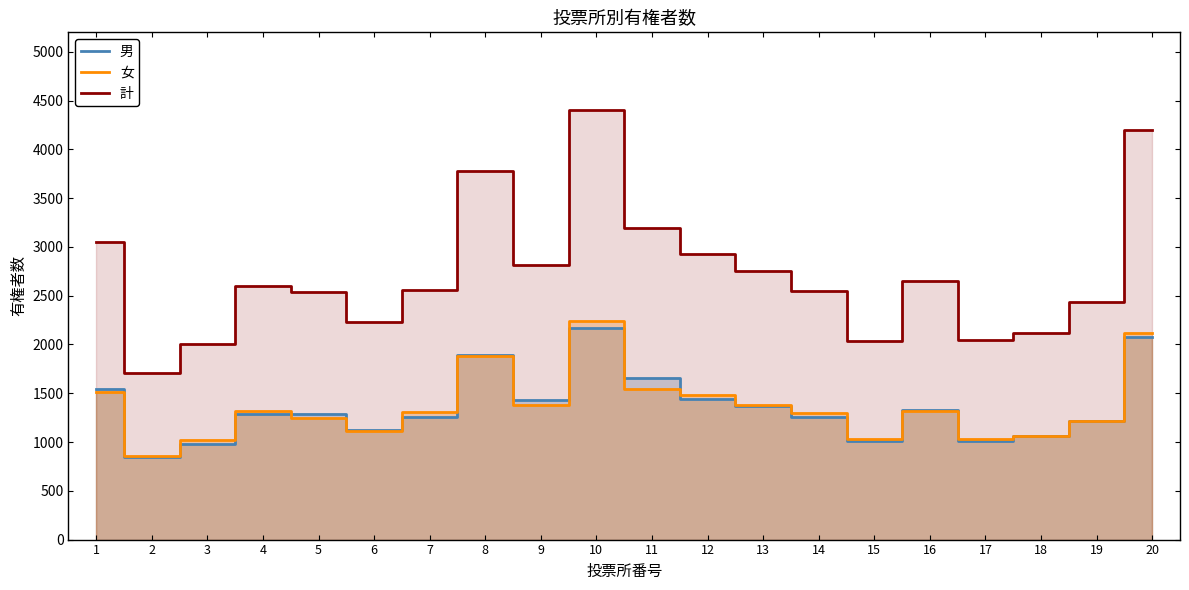

True or false: 男 has more than 0 points higher than both neighbors.

True